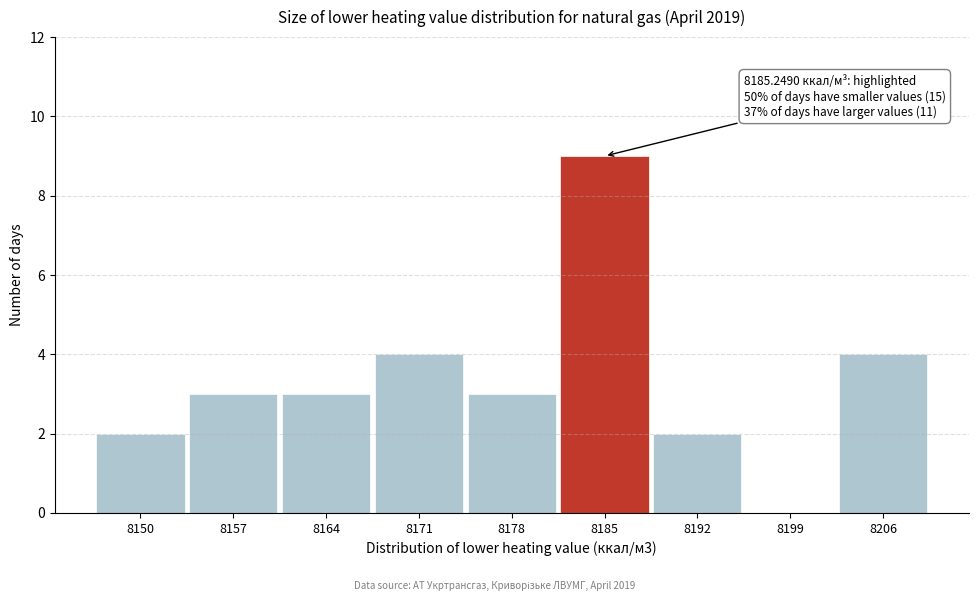

Reading left to right, extract all data points from this chart.

8150=2	8157=3	8164=3	8171=4	8178=3	8185=9	8192=2	8199=0	8206=4